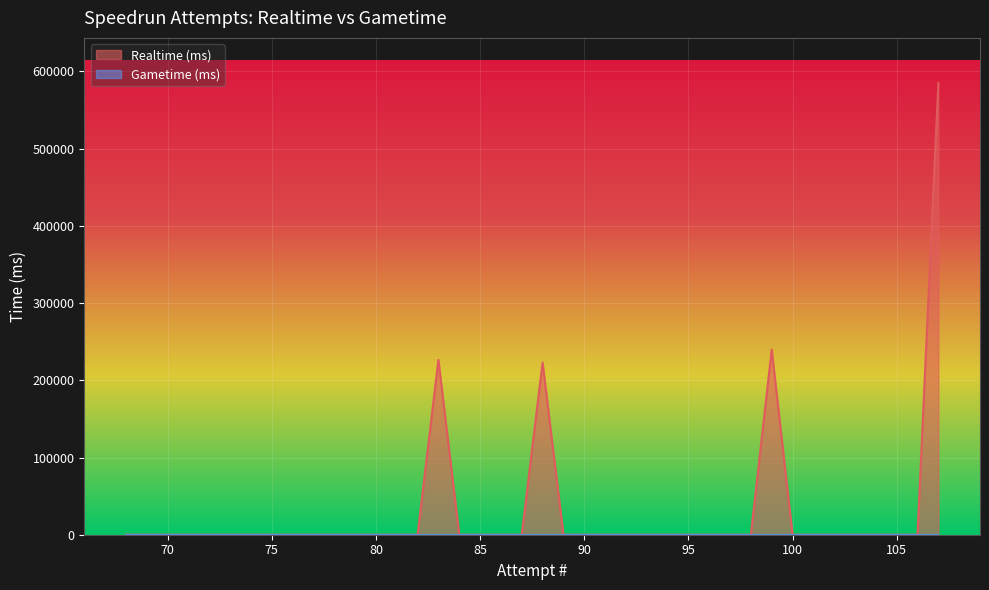

Which category has the highest value in the Realtime (ms) series?

107